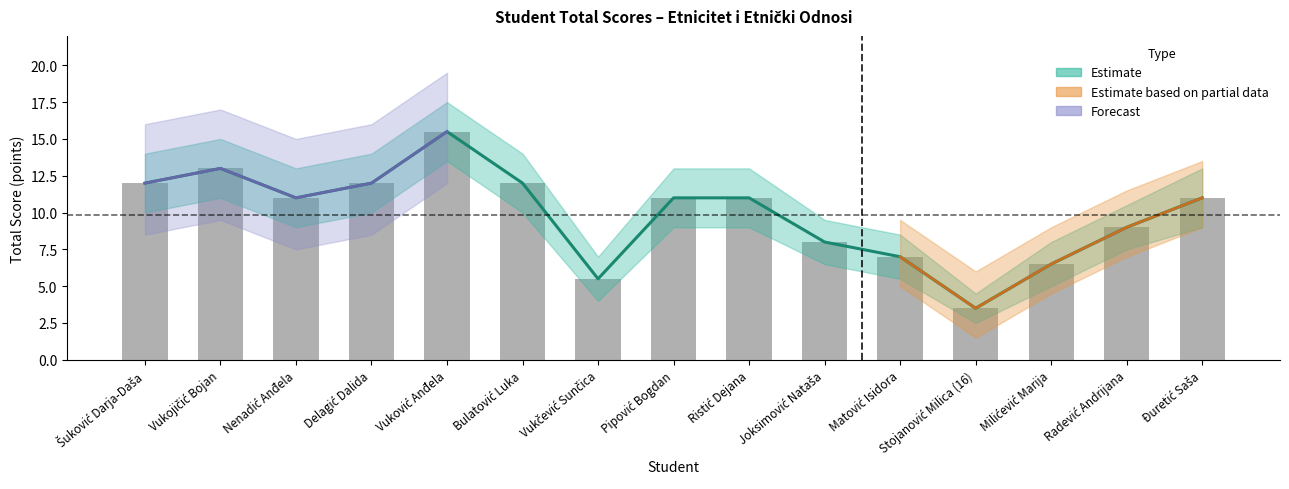

Between Šuković Darja-Daša and Stojanović Milica (16), which is larger?

Šuković Darja-Daša